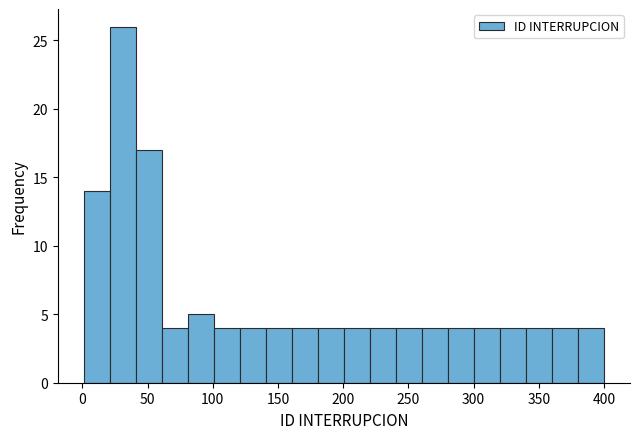

Read against the x-axis, roughly where is the centre of the tallest bar?

30